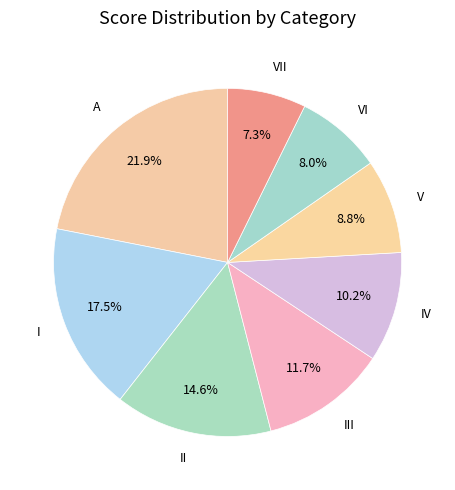

How many segments does this pie chart have?

8